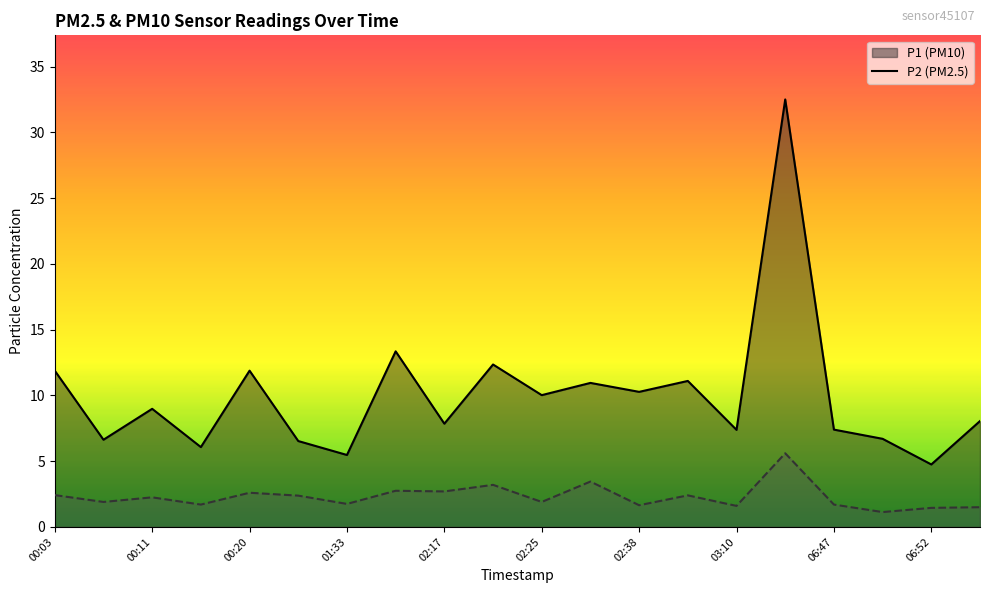

Where does the P1 series first go above 8?

00:03